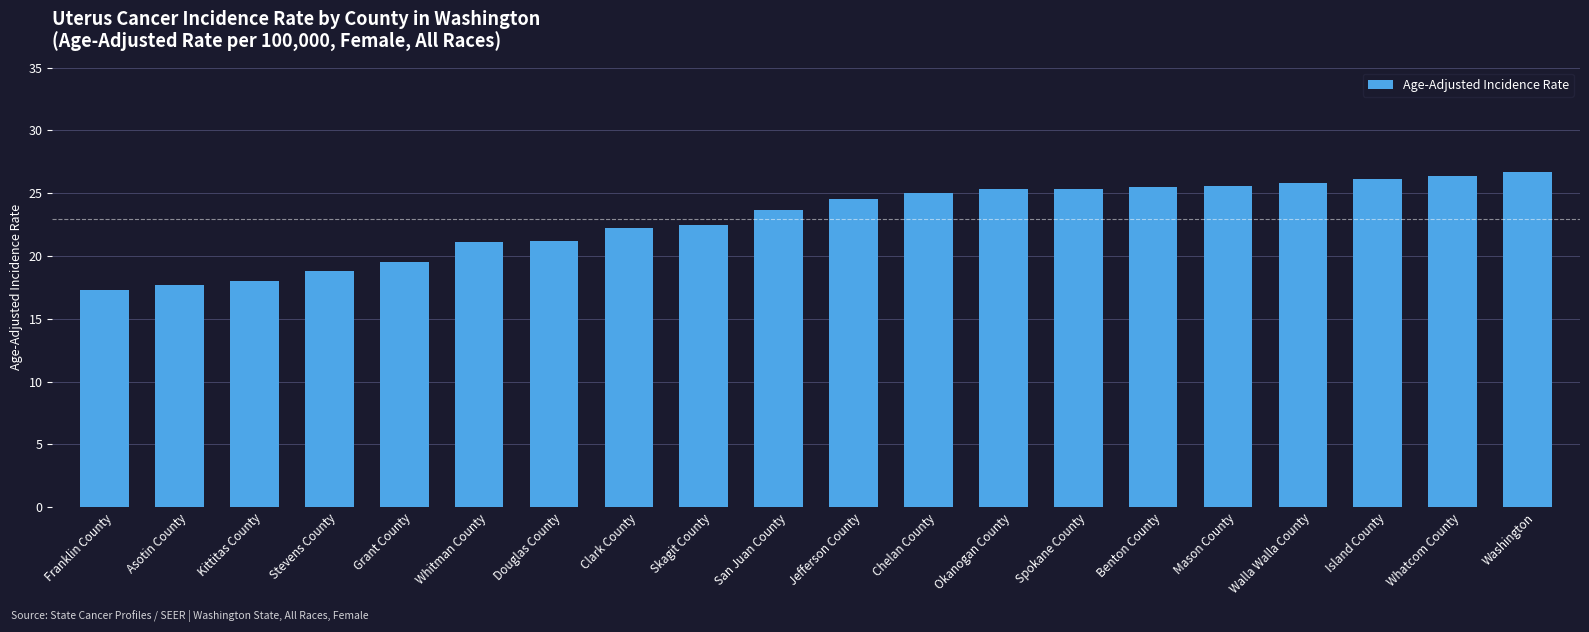

What is the smallest value displayed?

17.3